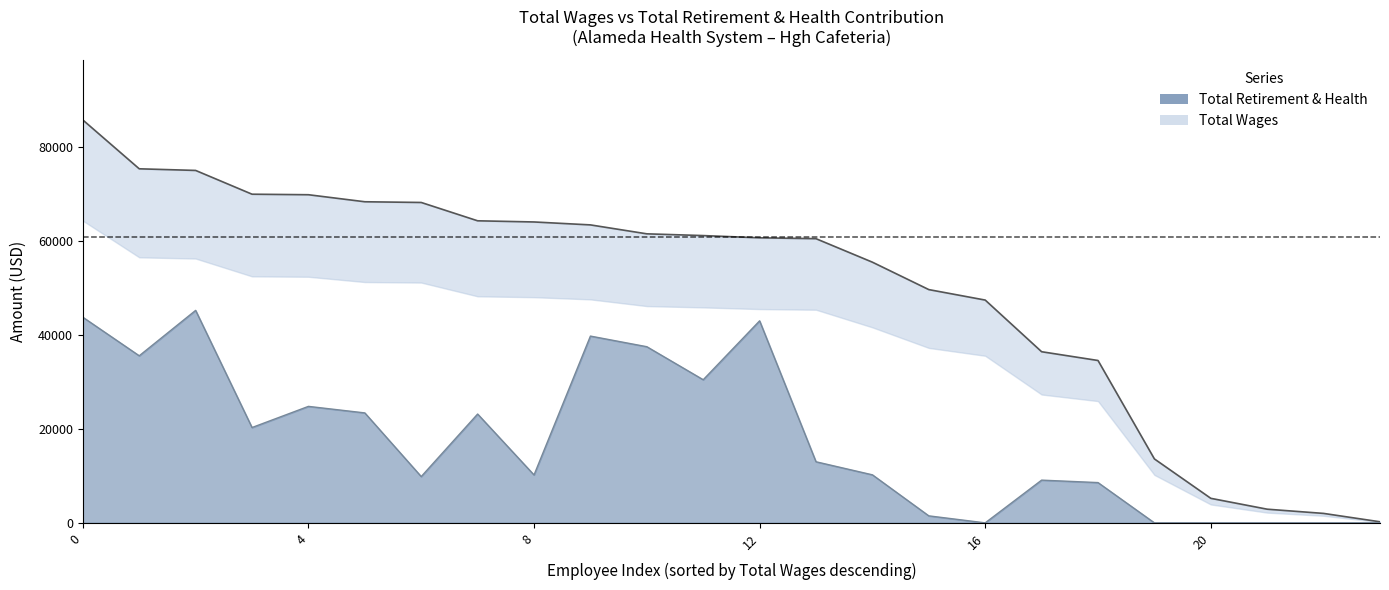

Is the value of total_wages at 15 greater than the value of total_retirement at 9?

Yes